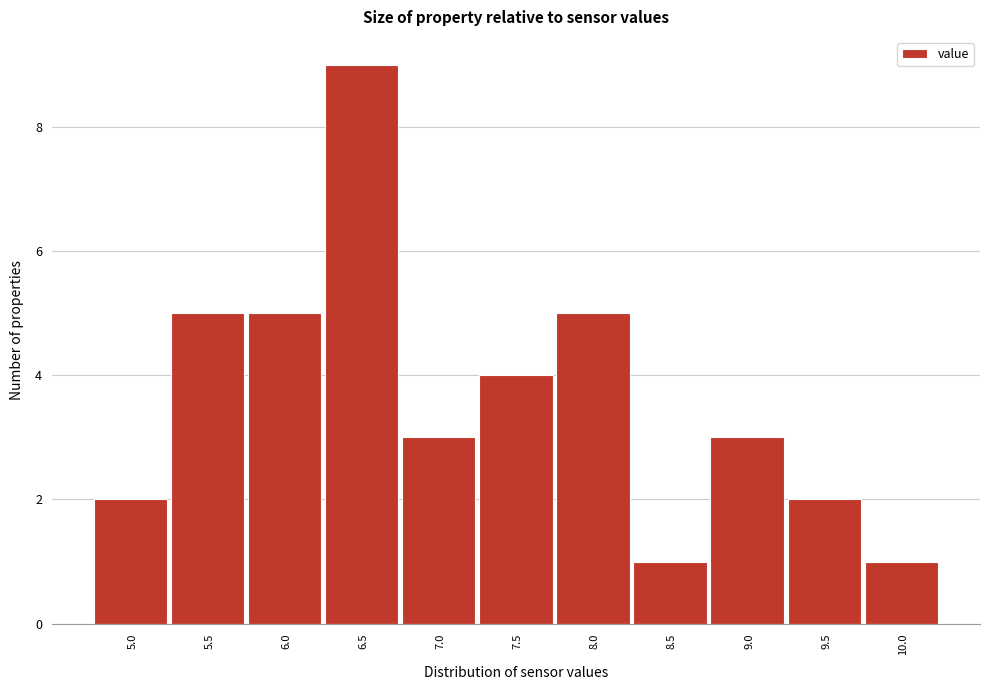

Reading left to right, what are all the values shown in this chart?

5.0=2	5.5=5	6.0=5	6.5=9	7.0=3	7.5=4	8.0=5	8.5=1	9.0=3	9.5=2	10.0=1